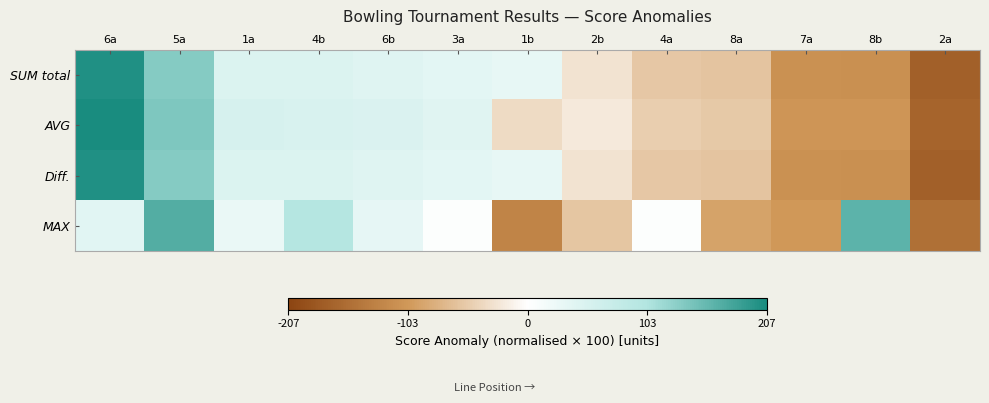

At which category is the sum across all series the highest?

6a